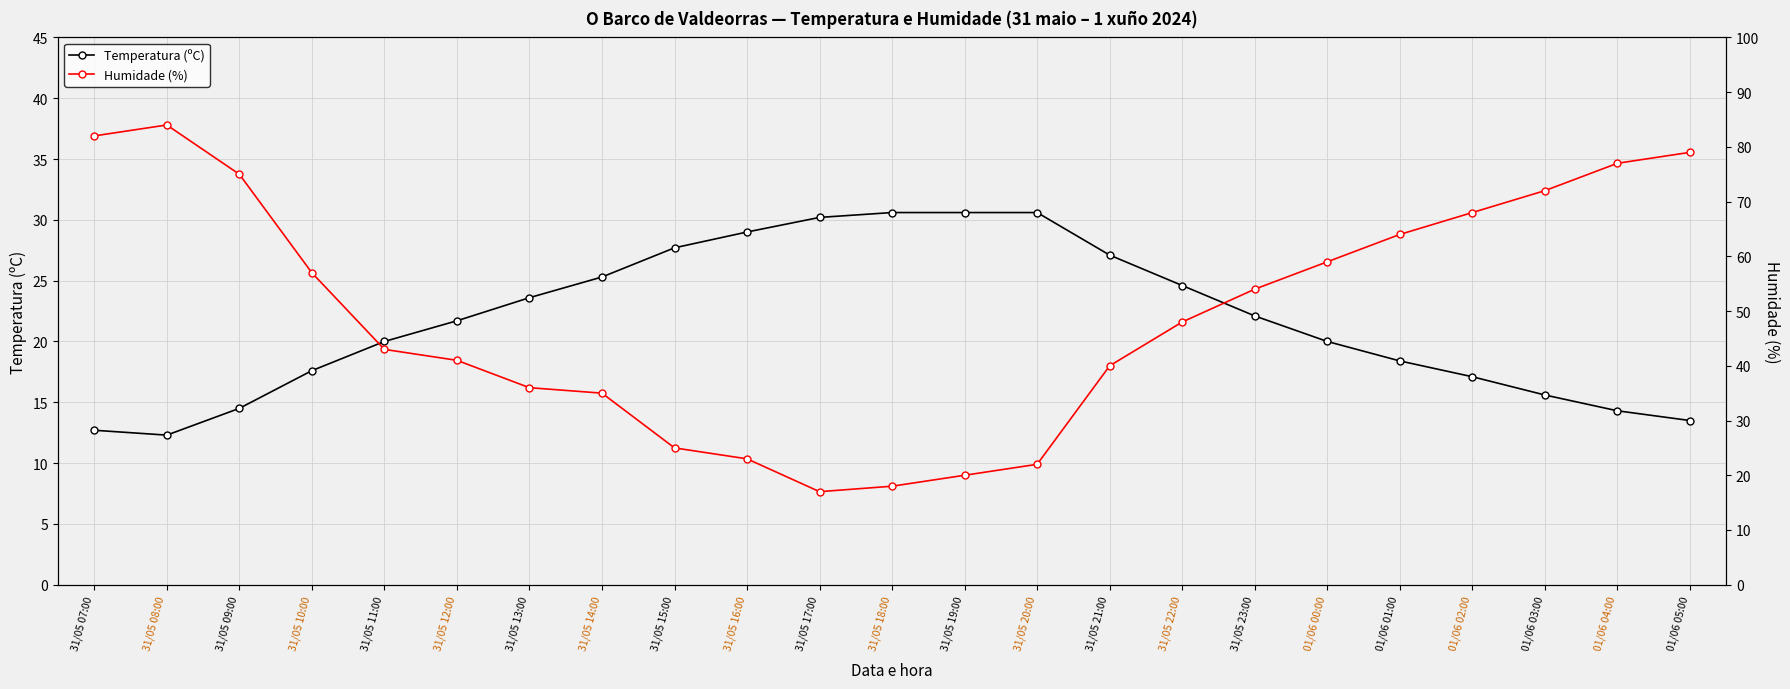

Where is Humidade (%) nearest to the value 50?

31/05 22:00